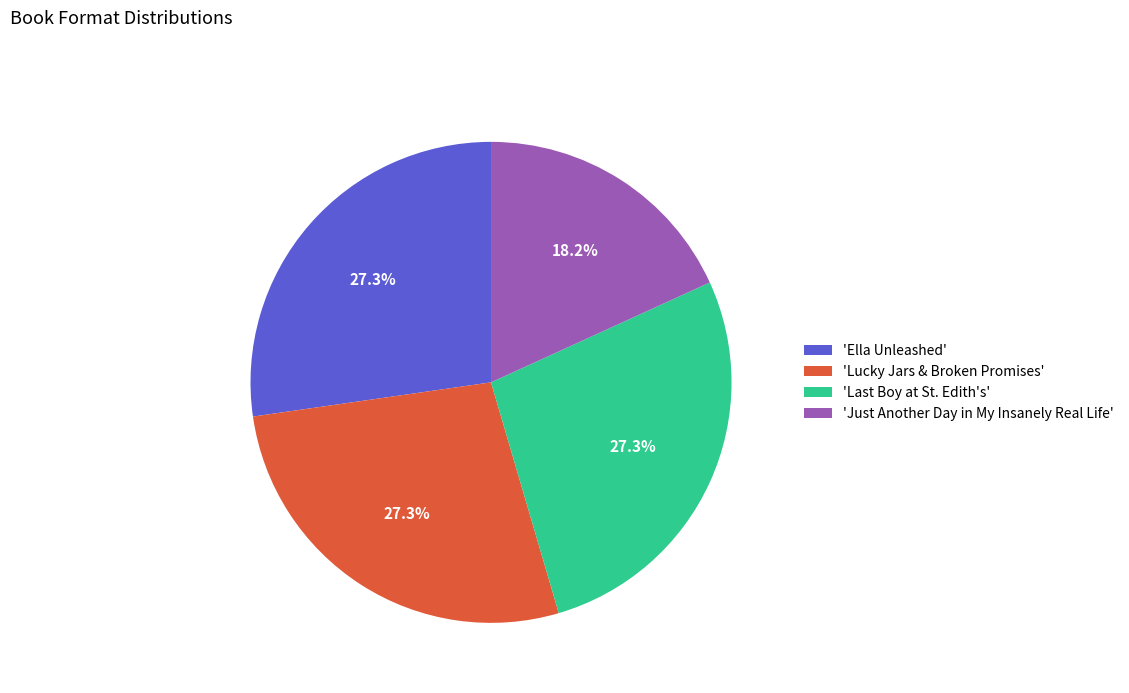

Does 'Lucky Jars & Broken Promises' represent more than half of the total?

No